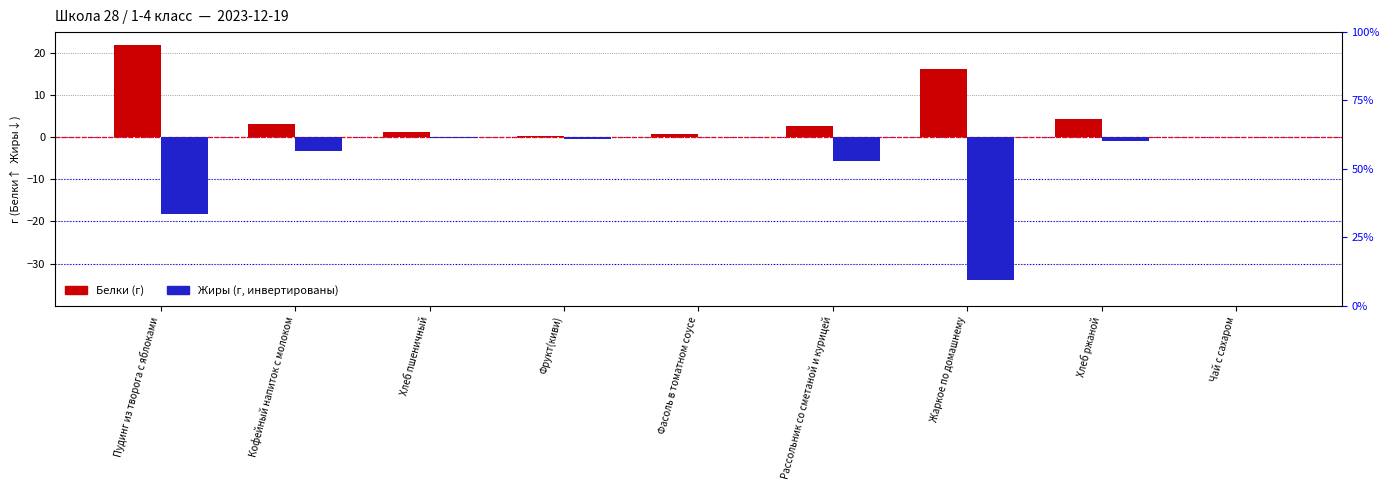

The Жиры series shows -16.5 at Жаркое по домашнему. True or false?

False